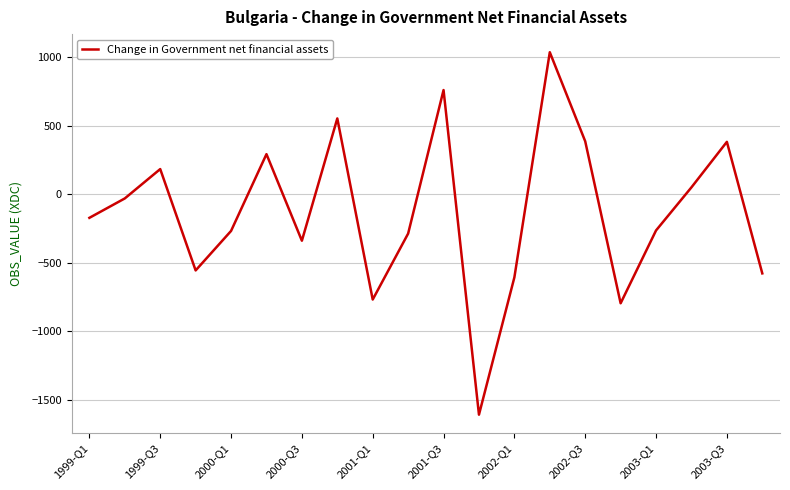

What is the difference between the maximum and minimum values?

2647.5